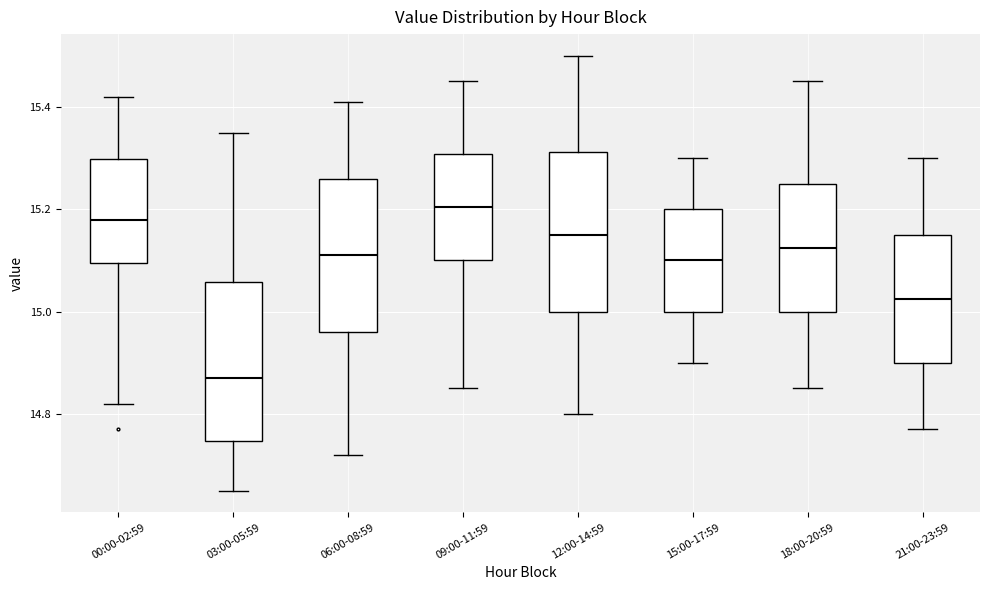

Which box has the lowest median line?

03:00-05:59